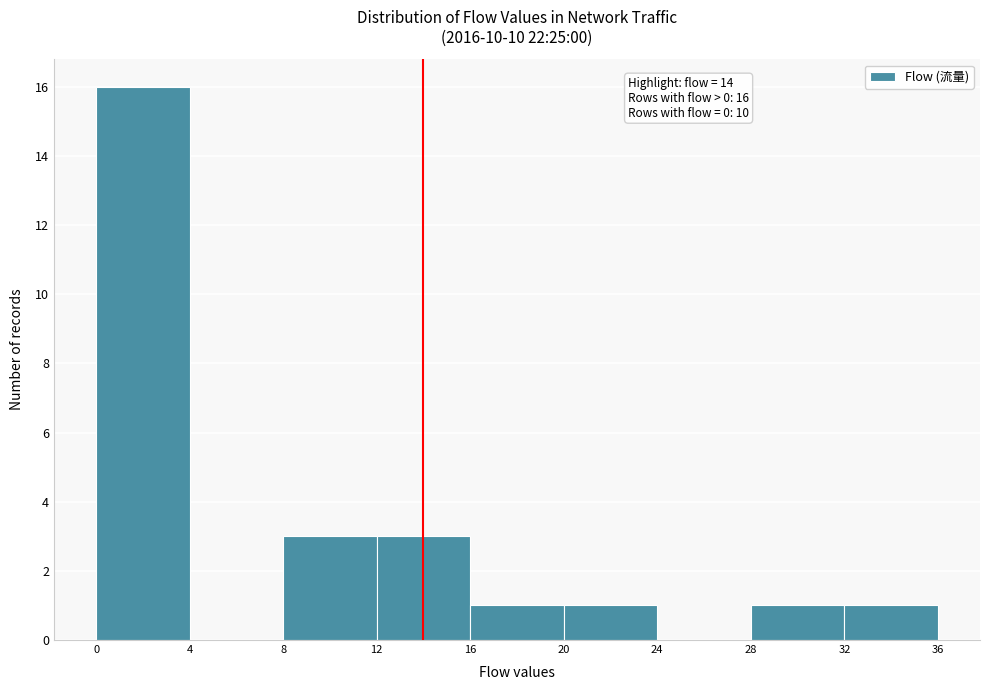

Over which range of the x-axis is the bar tallest?

0 to 4